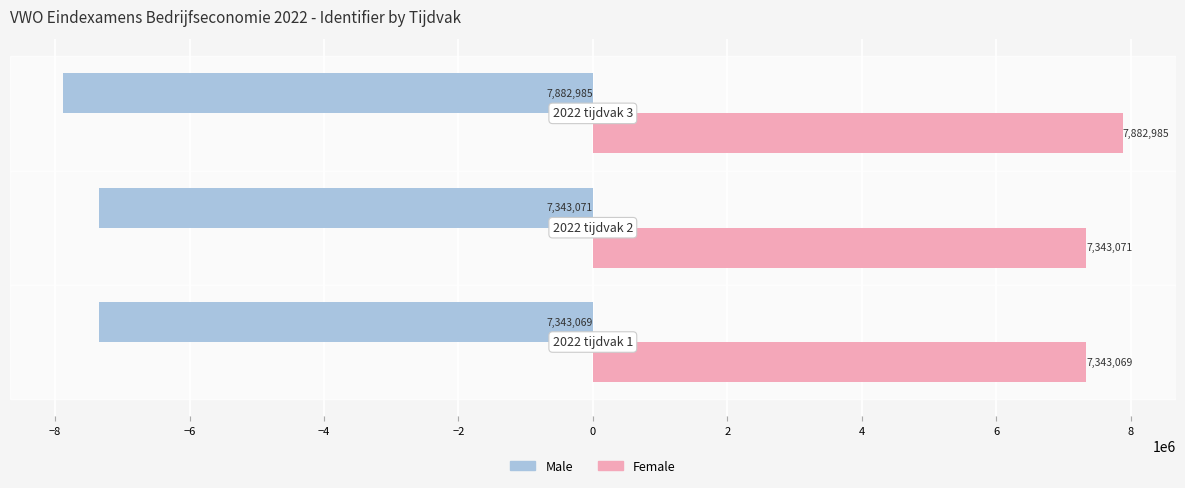

What is the difference between the maximum and minimum values in the Male series?

539916